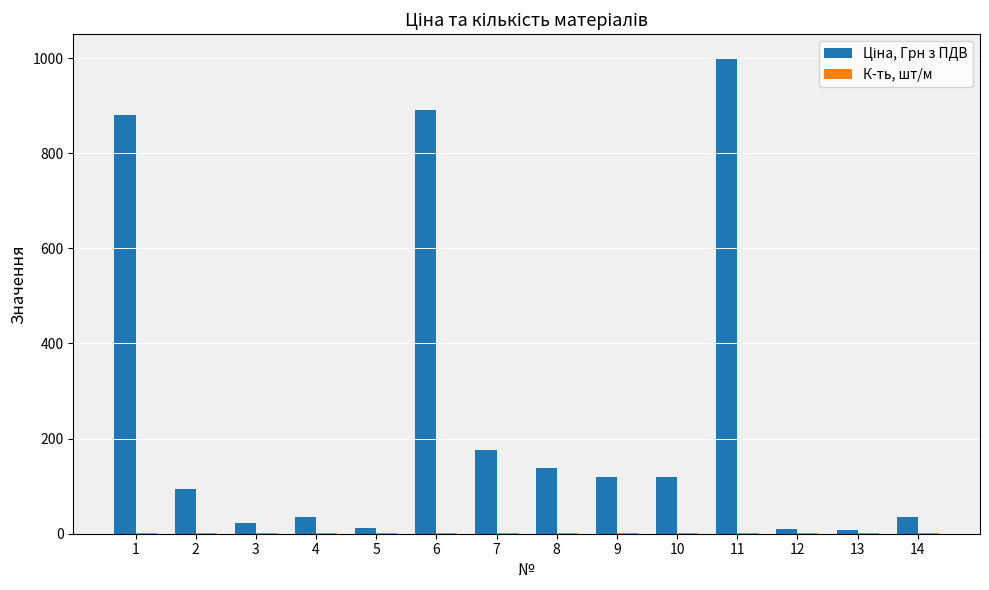

What is the greatest value displayed?

1000.0